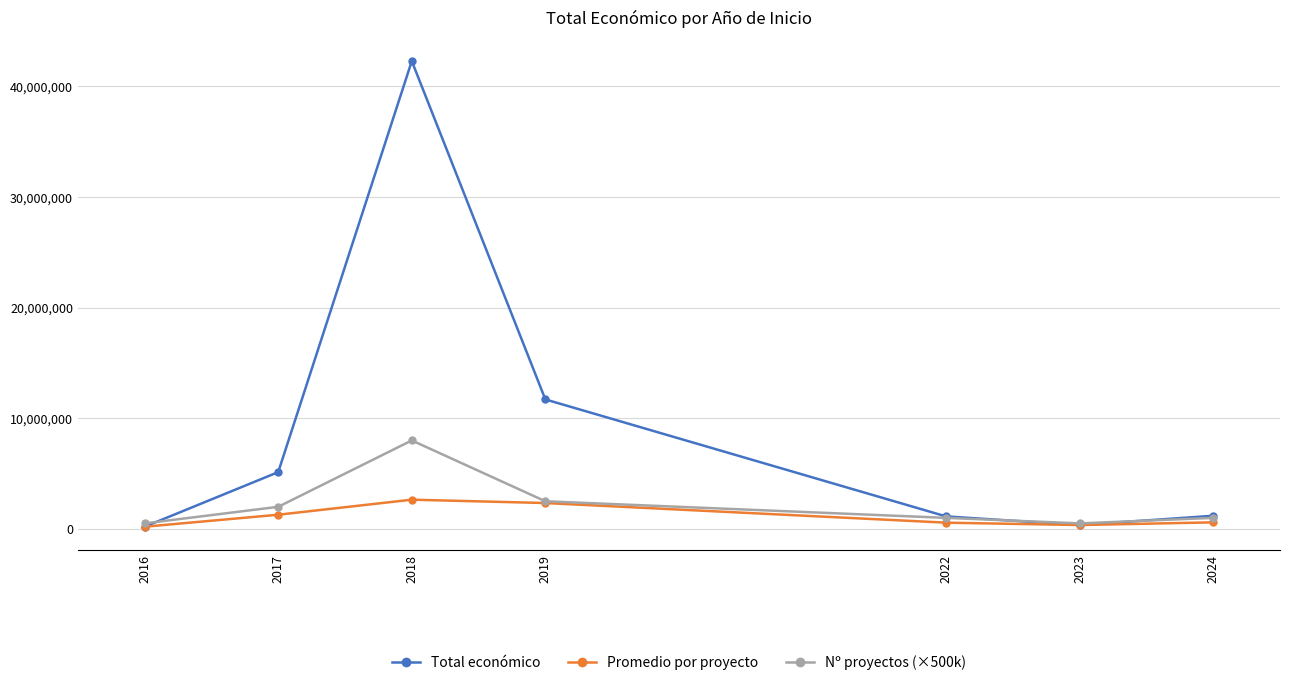

Does the chart have visible grid lines?

Yes